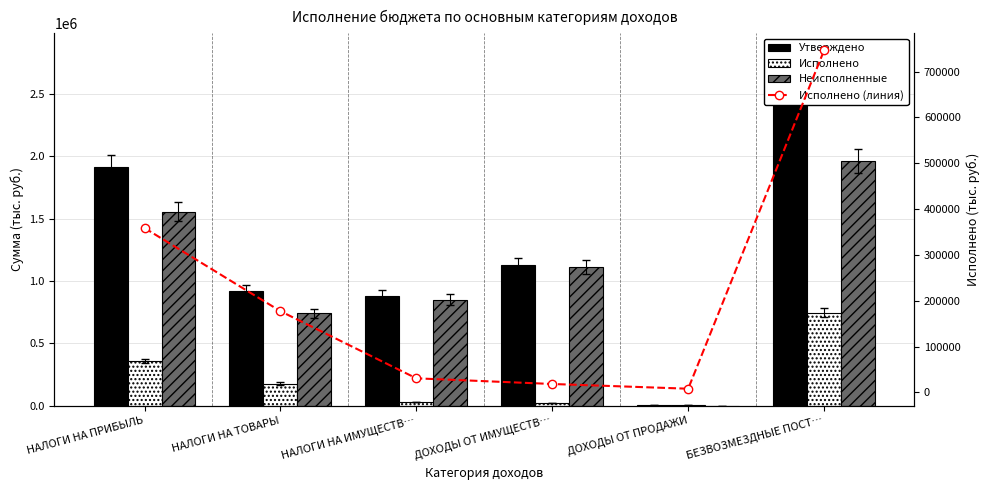

Rank the categories by Исполнено (линия) value from lowest to highest.

ДОХОДЫ ОТ ПРОДАЖИ, ДОХОДЫ ОТ ИМУЩЕСТВ…, НАЛОГИ НА ИМУЩЕСТВ…, НАЛОГИ НА ТОВАРЫ, НАЛОГИ НА ПРИБЫЛЬ, БЕЗВОЗМЕЗДНЫЕ ПОСТ…